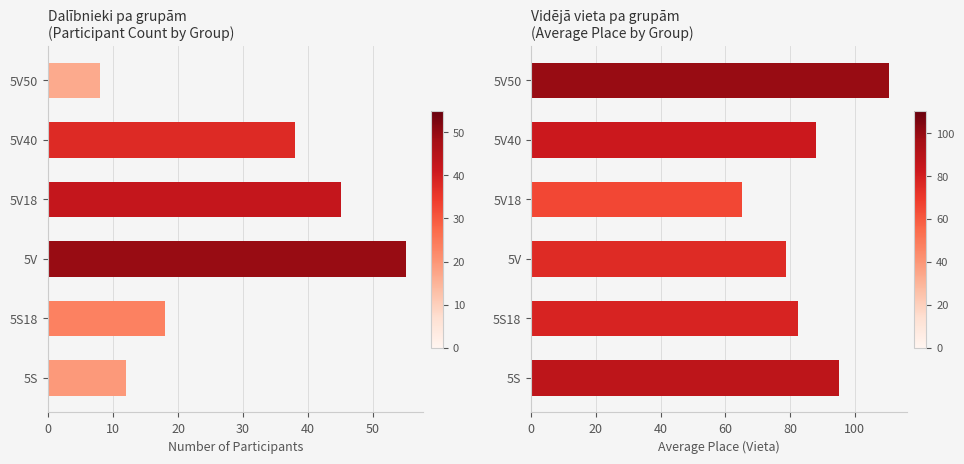

What is the difference between the second highest and second lowest values in the Avg Place series?

16.6